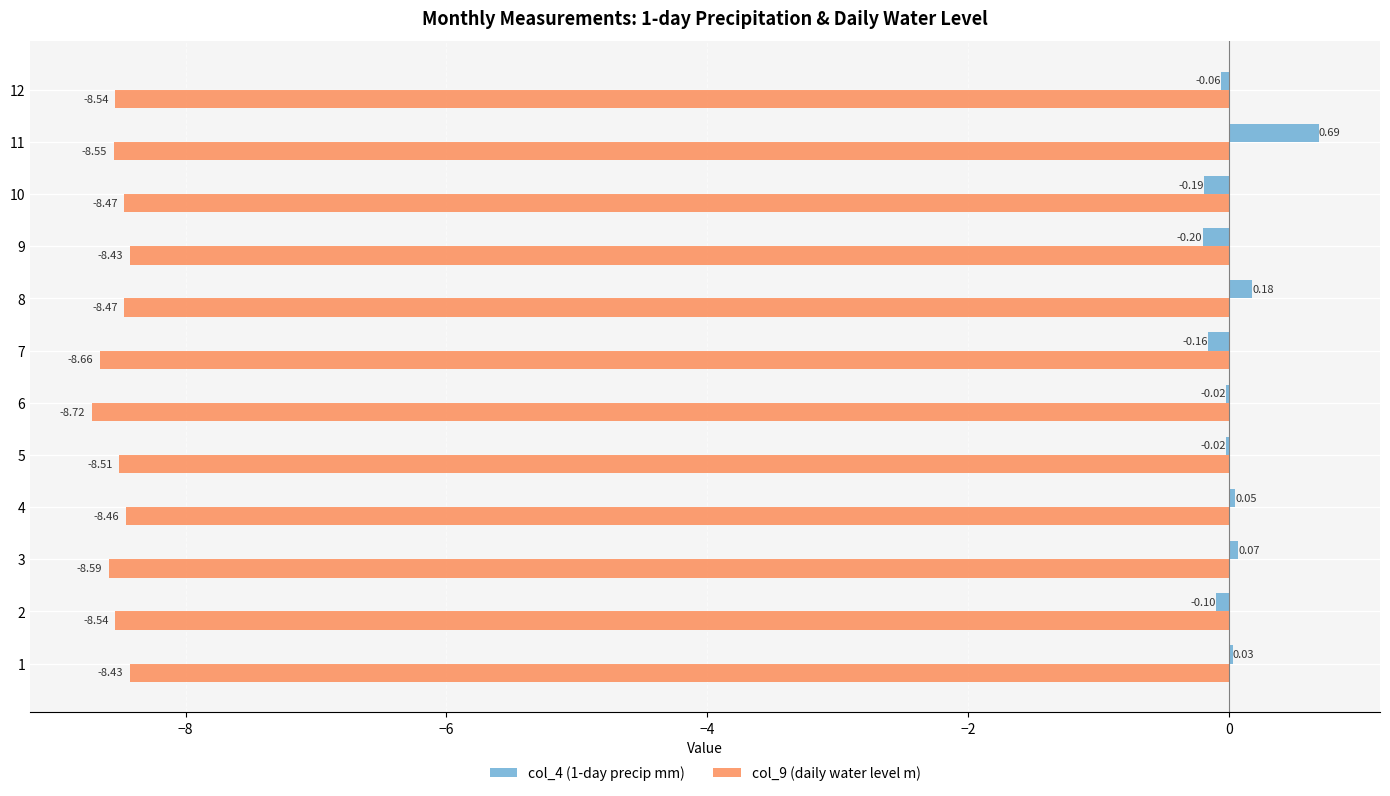

What is the total value across all series at 11?

-7.9